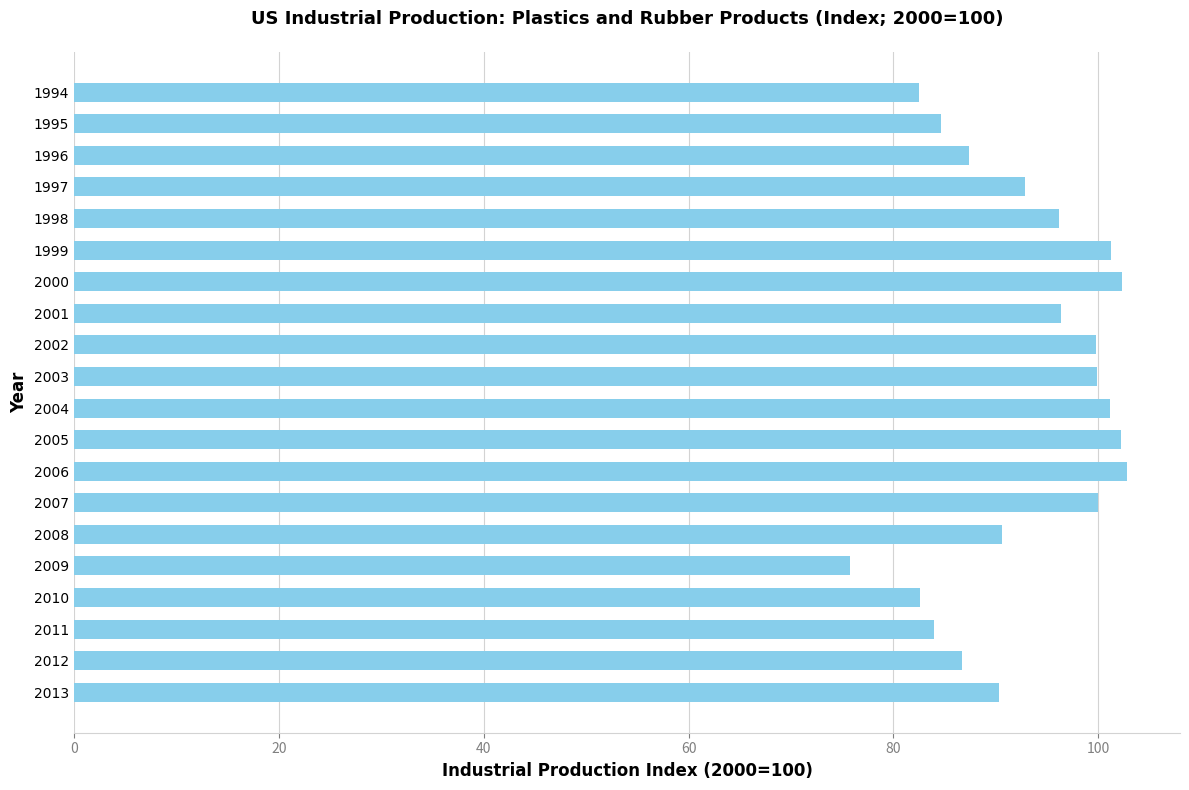

What is the average value?

93.0